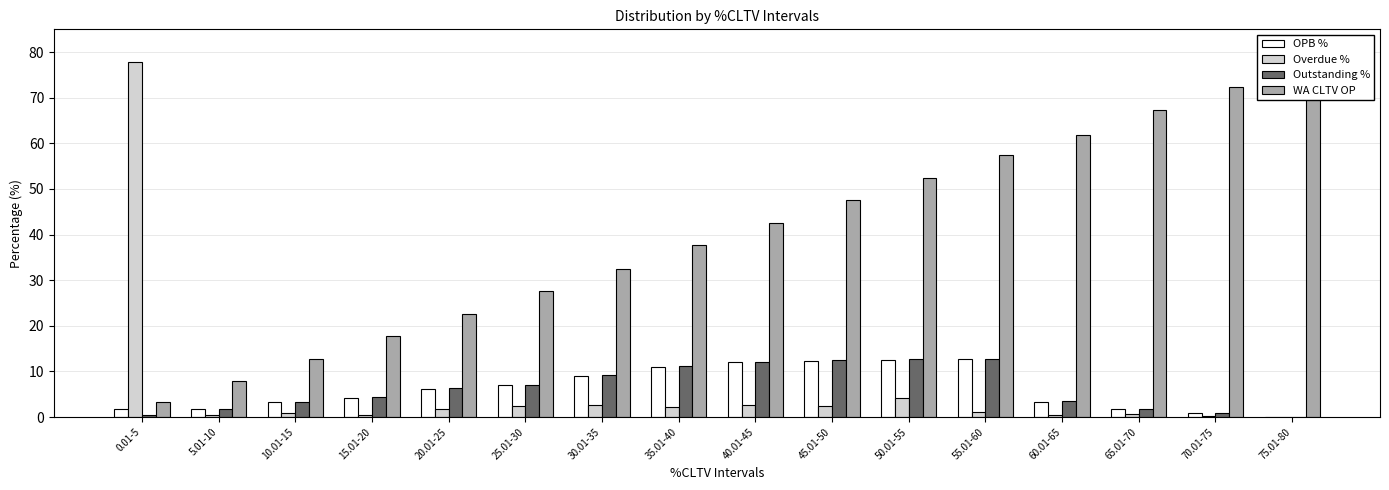

Is it true that OPB % equals 1.9 at 10.01-15?

False